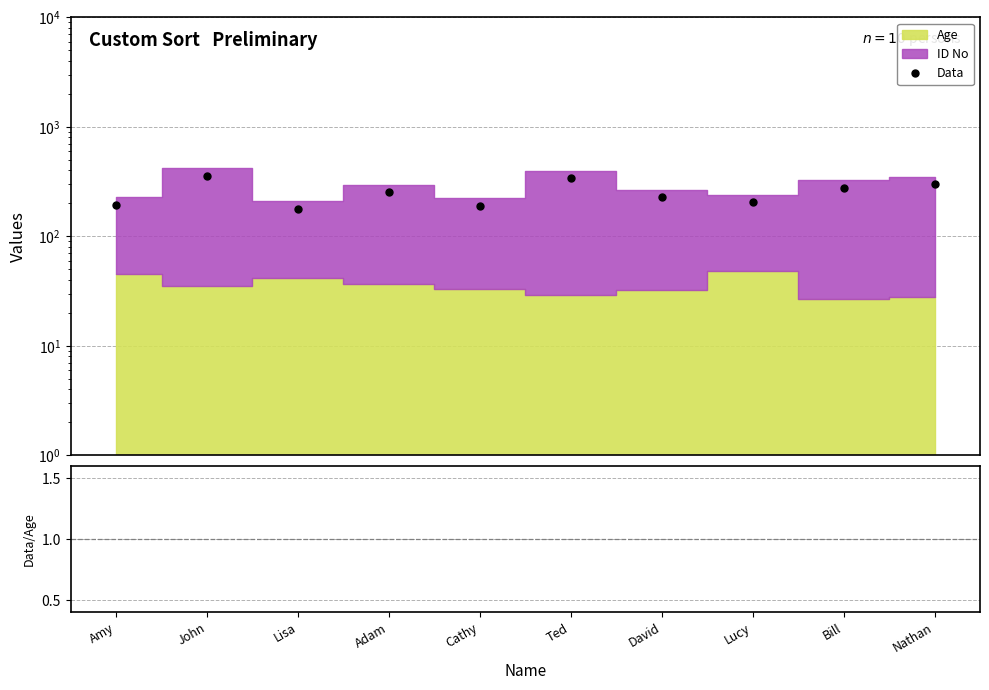

True or false: Data/Age and Data intersect in this chart.

False